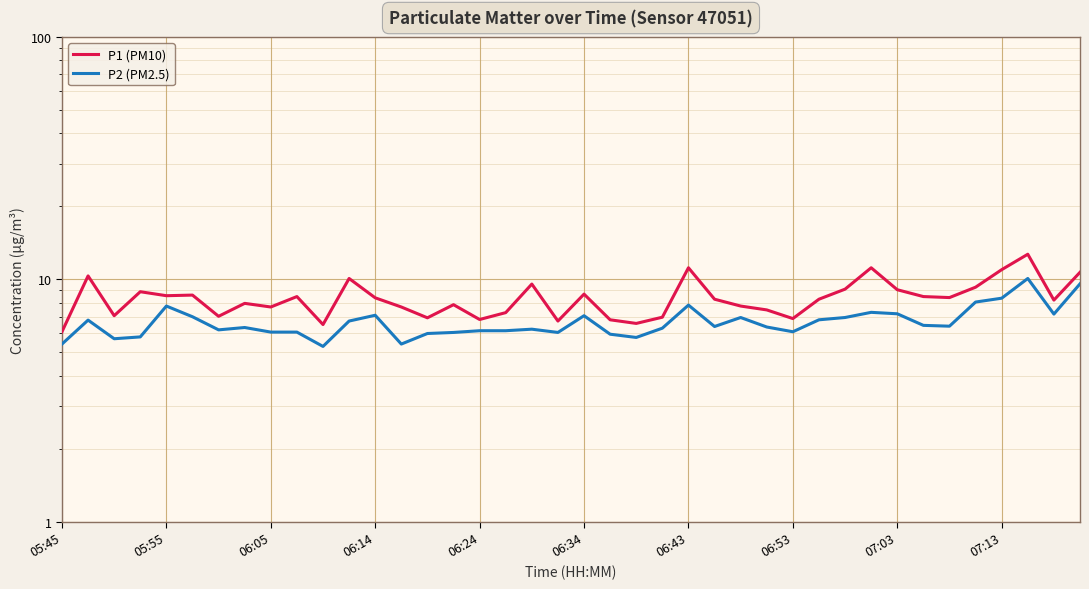

How many distinct data groups are displayed?

2